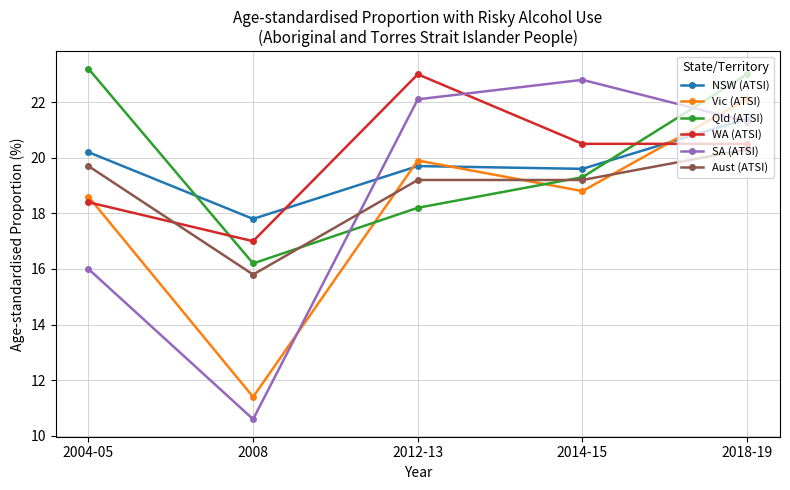

What is the value of the SA (ATSI) point at the 1st from the left?

16.0